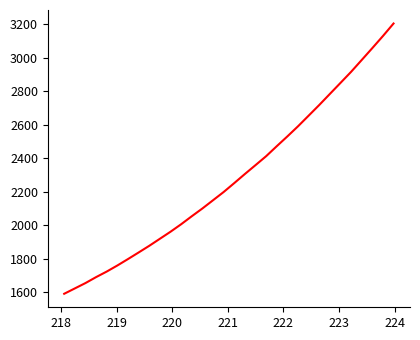

What is the difference between the maximum and minimum values?

1613.6